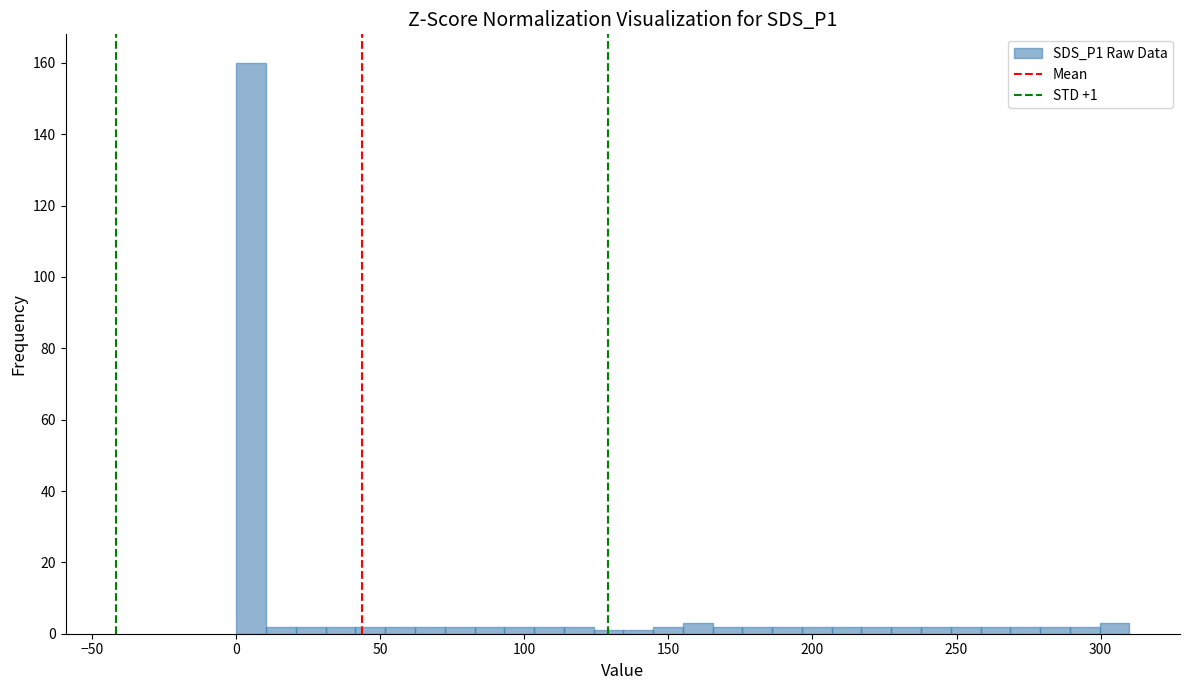

Around what value on the x-axis is the tallest bar? Give the approximate position of its centre, as read against the axis.

5